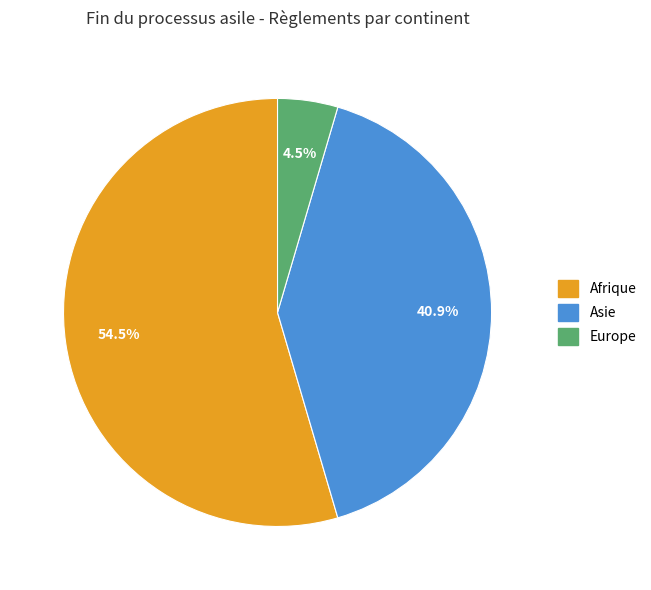

Is there any slice that represents more than half of the pie?

Yes